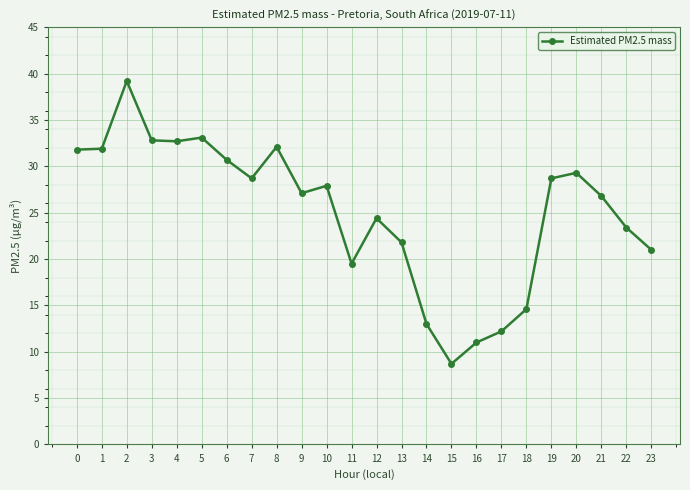

What is the average value?

25.1